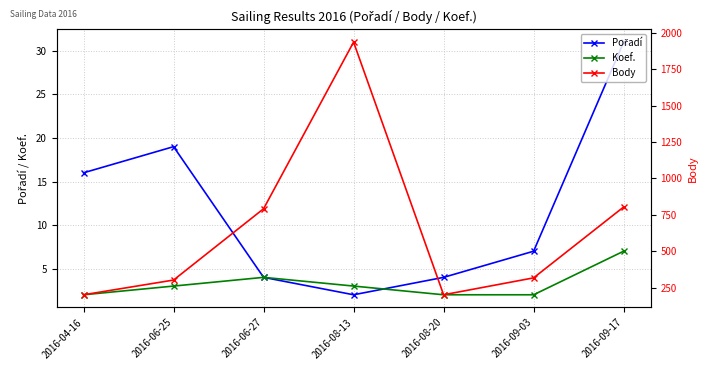

Reading right to left, extract all data points from this chart.

Pořadí: 31	7	4	2	4	19	16
Koef.: 7	2	2	3	4	3	2
Body: 804	318	202	1935	792	303	202